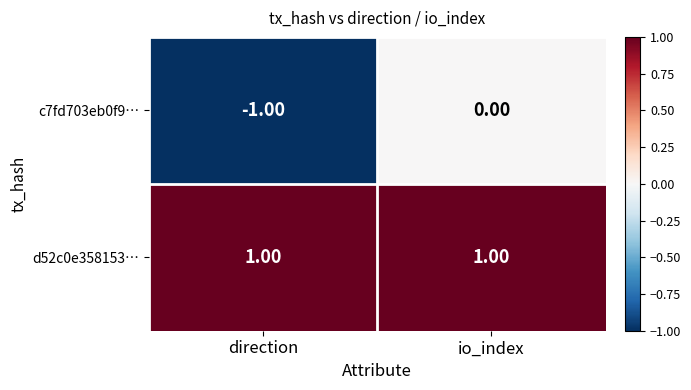

Is the value of c7fd703eb0f9… at direction greater than the value of d52c0e358153… at io_index?

No